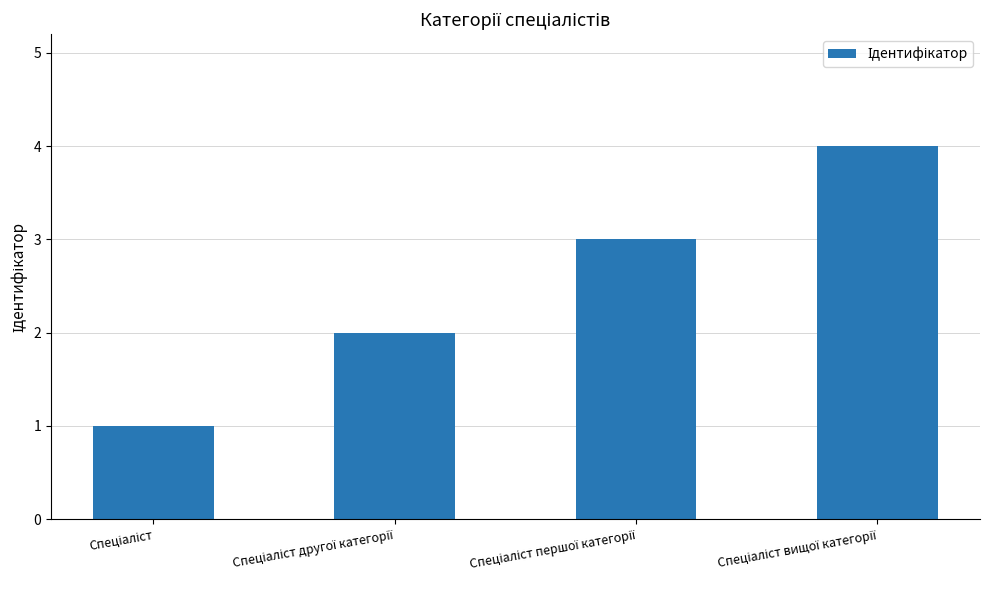

What is the greatest value displayed?

4